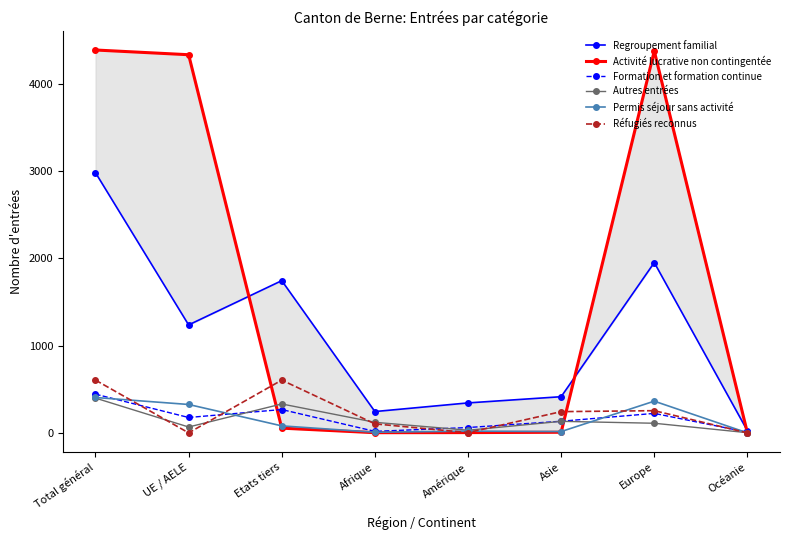

True or false: Activité lucrative non contingentée has a value of 91 at Etats tiers.

False